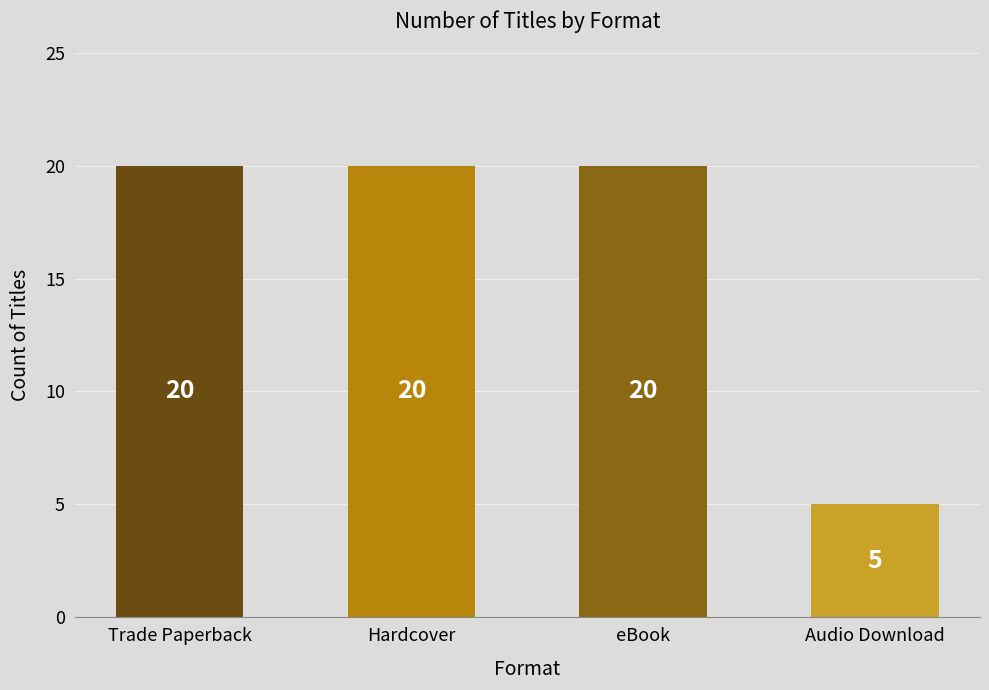

The value at Trade Paperback is 20. True or false?

True